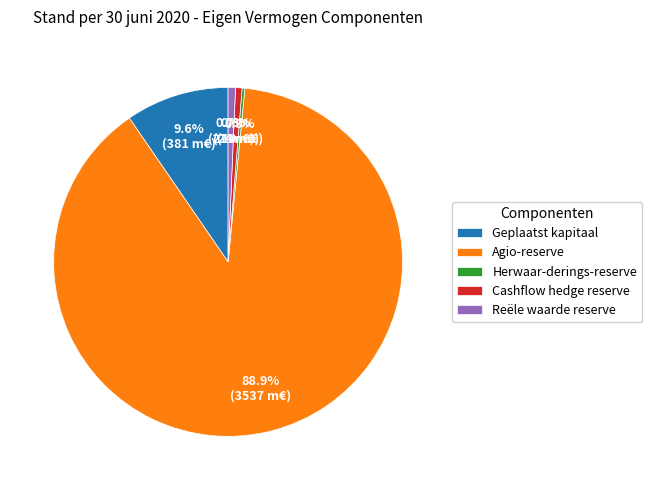

To the nearest percent, what percentage of the pie is Cashflow hedge reserve?

1%